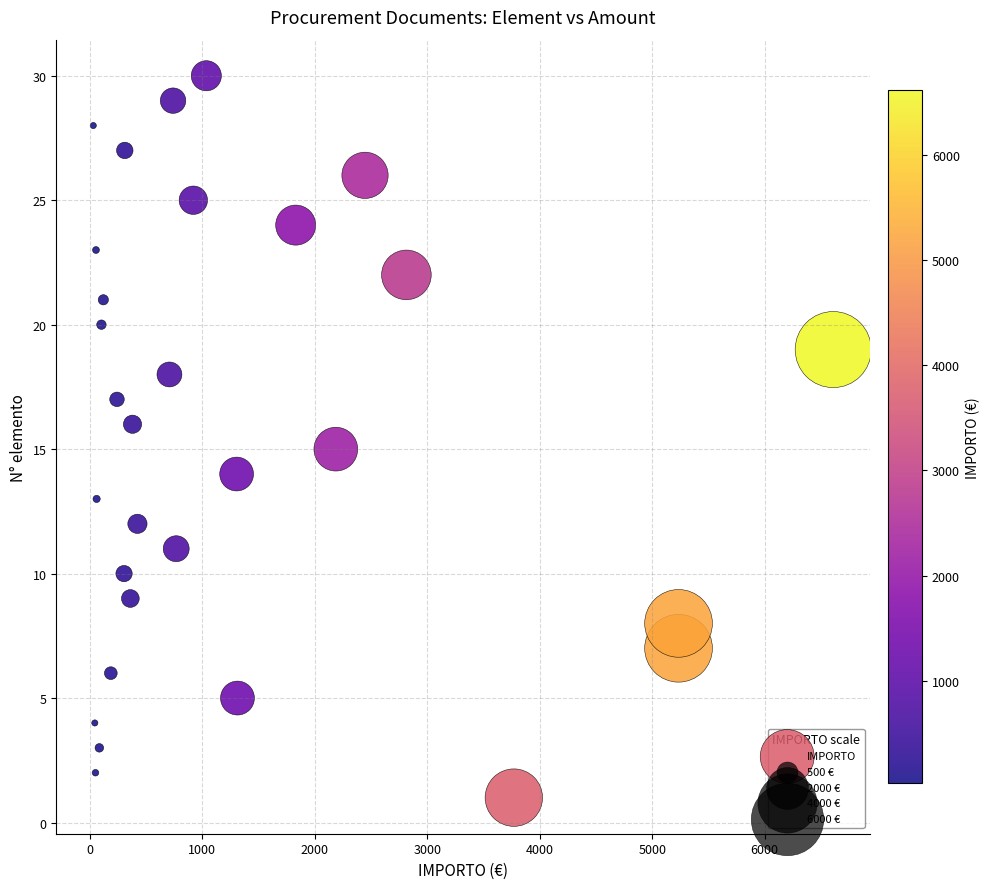

What is the range of Y values (max minus min)?

29